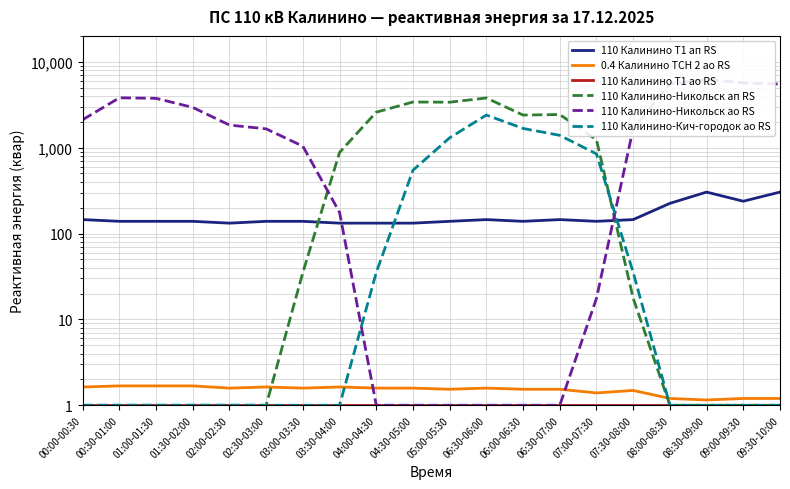

What is the average value of the 110 Калинино-Никольск ап RS series?

1007.2